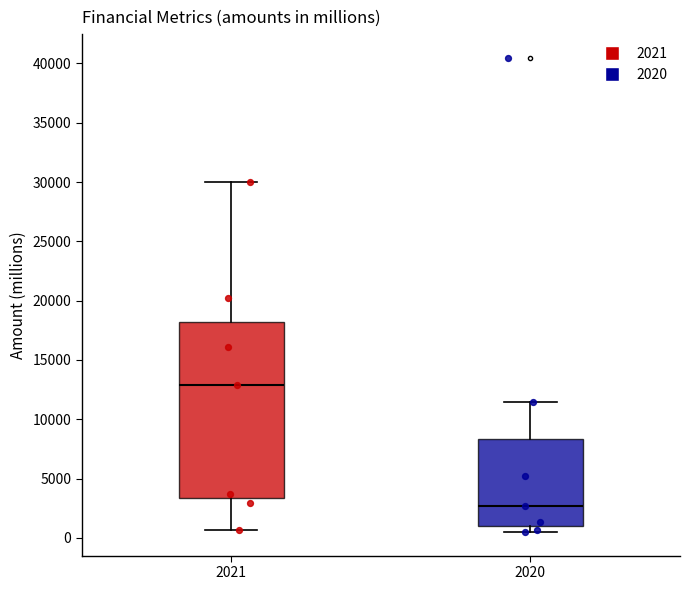

Reading left to right, read every box against the y-axis: the position of its median line, the range the box covers, and the ends of its whiskers. The values are not printed on the chart, so give them approximately, as read against the axis.

2021: median 13000, box 3500 to 18000, whiskers 500 to 30000
2020: median 2500, box 1000 to 8500, whiskers 500 to 11500